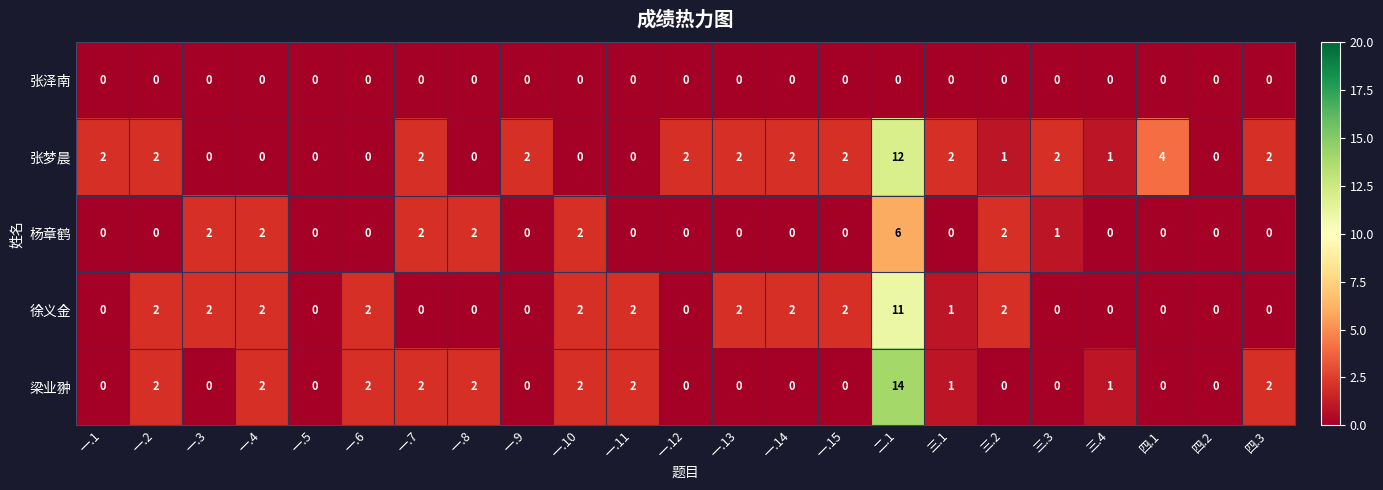

Which series has the largest range (max minus min)?

梁业翀